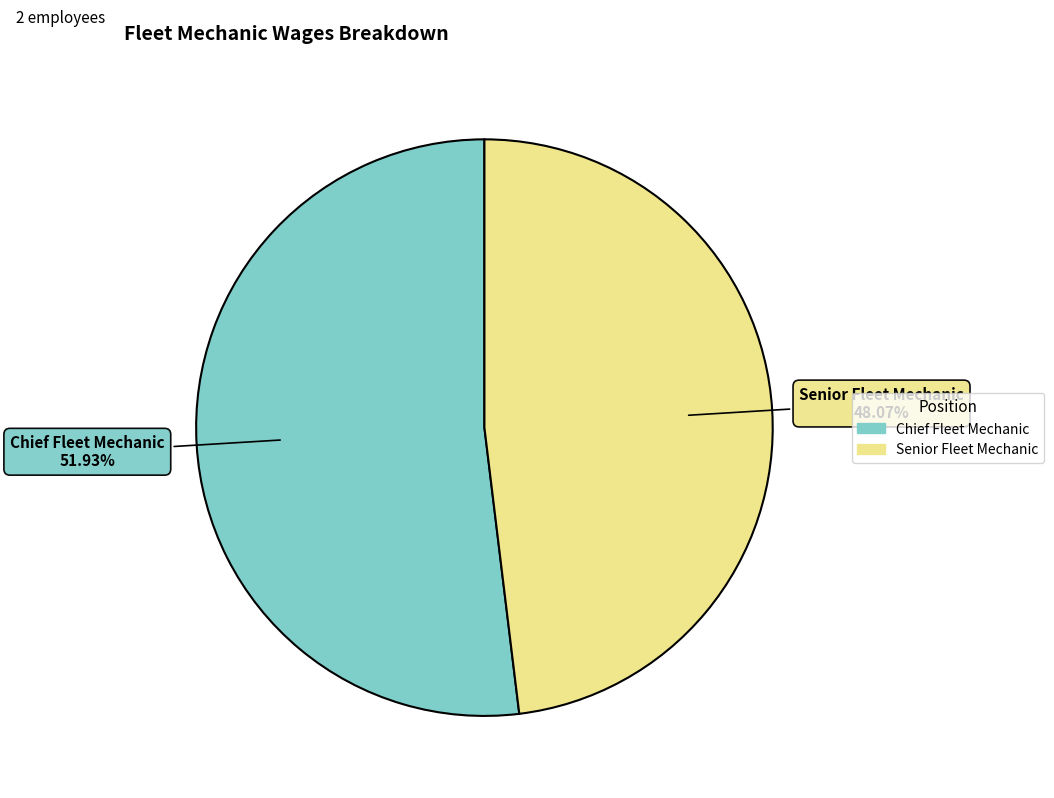

Does Chief Fleet Mechanic account for over 50% of the chart?

Yes